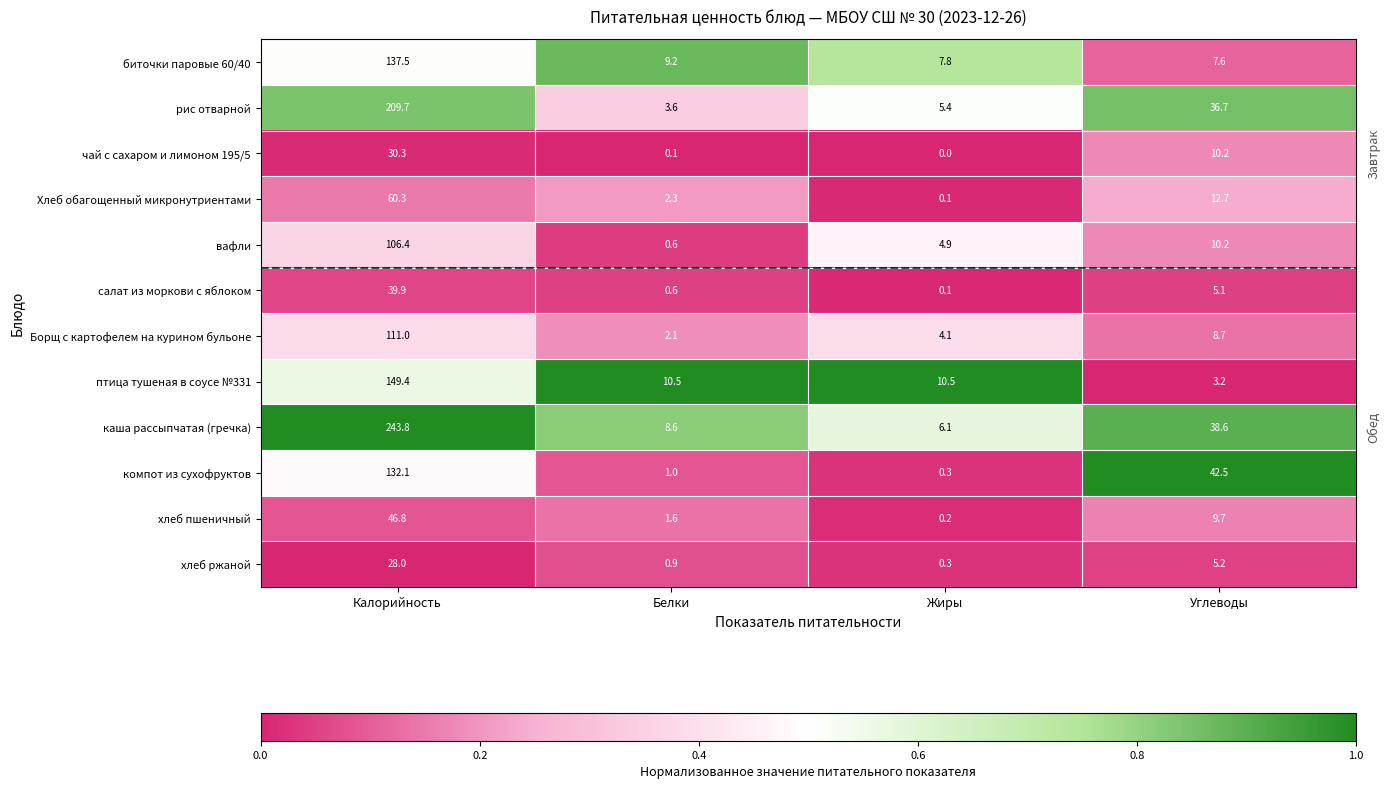

At Калорийность, list the series in order from smallest to largest.

хлеб ржаной, чай с сахаром и лимоном 195/5, салат из моркови с яблоком, хлеб пшеничный, Хлеб обагощенный микронутриентами, вафли, Борщ с картофелем на курином бульоне, компот из сухофруктов, биточки паровые 60/40, птица тушеная в соусе №331, рис отварной, каша рассыпчатая (гречка)